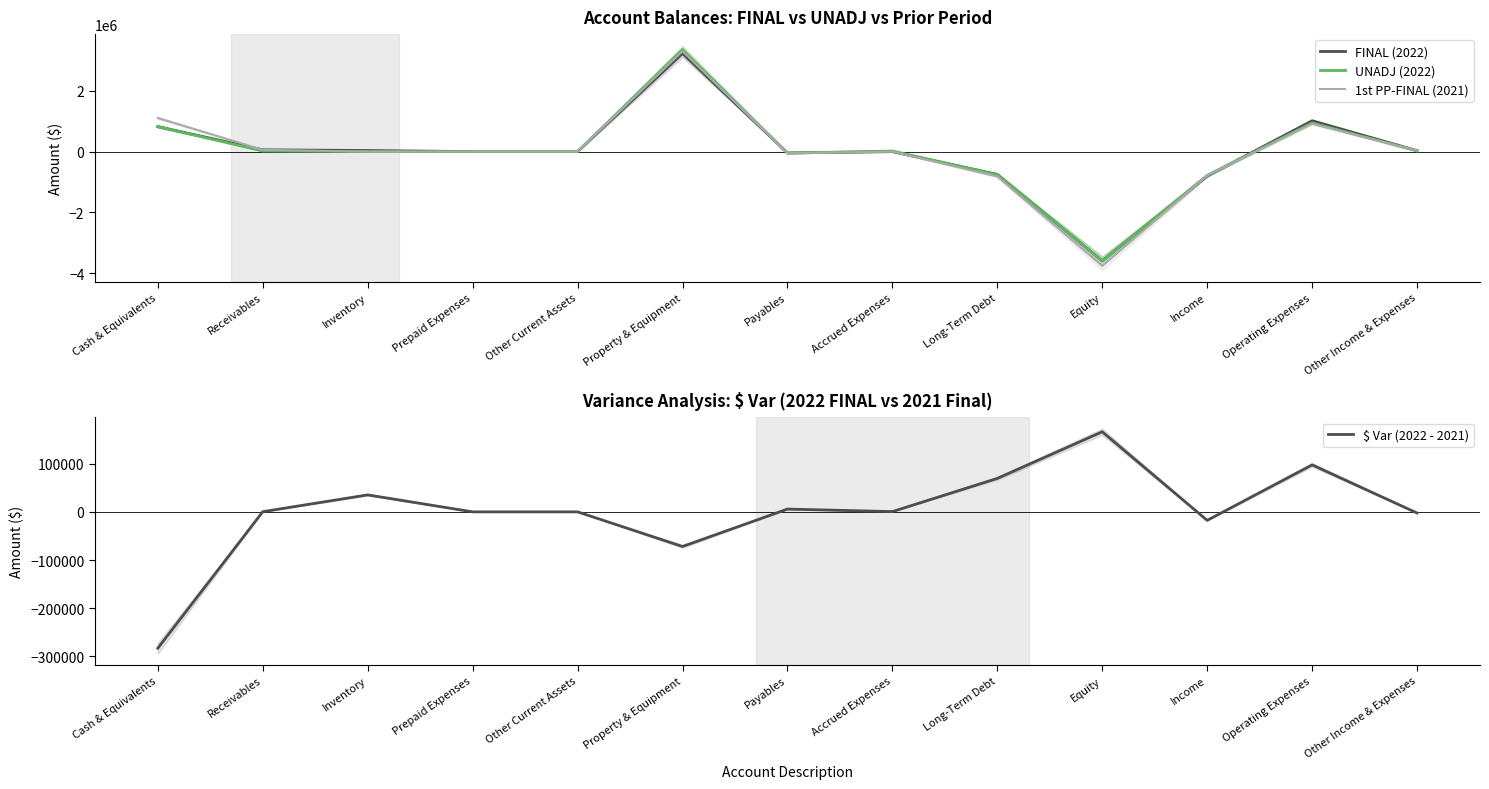

At which category does $ Var (2022 - 2021) reach its first local peak?

Inventory